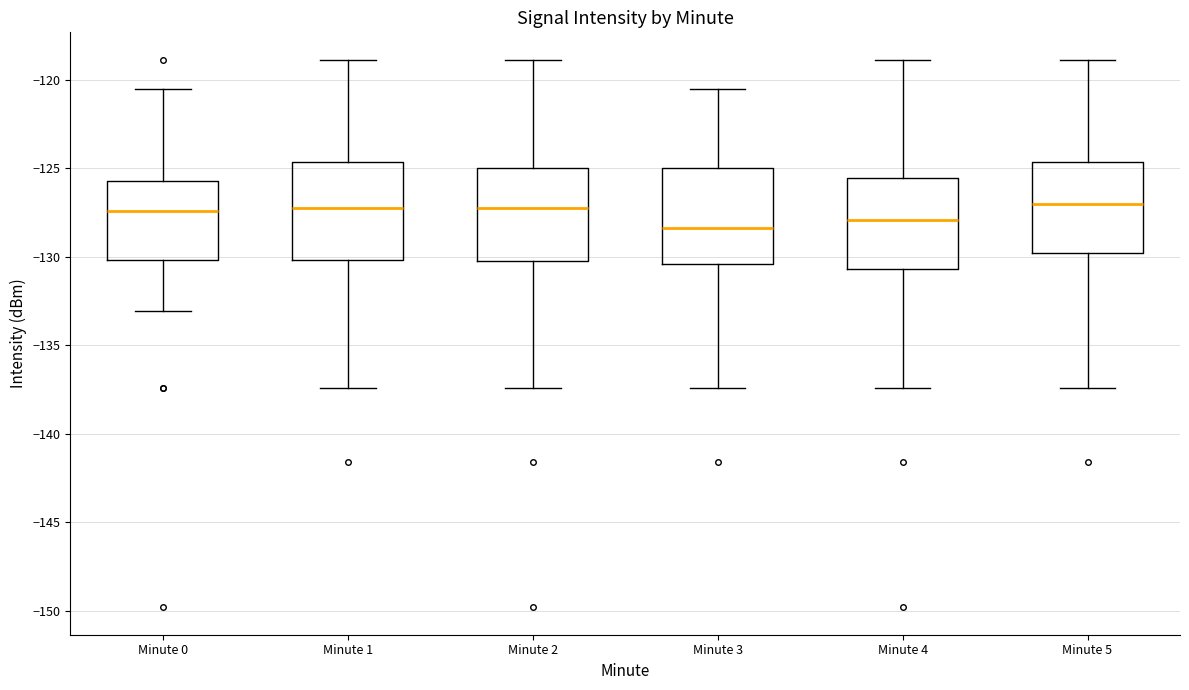

Reading left to right, transcribe this box plot: for each box, give where its median line is, the range the box spans, and where its two whiskers end, as read against the y-axis. The values are not printed on the chart, so give them approximately, as read against the axis.

Minute 0: median -127.5, box -130.0 to -125.5, whiskers -133.0 to -120.5
Minute 1: median -127.0, box -130.0 to -124.5, whiskers -137.5 to -119.0
Minute 2: median -127.0, box -130.0 to -125.0, whiskers -137.5 to -119.0
Minute 3: median -128.5, box -130.5 to -125.0, whiskers -137.5 to -120.5
Minute 4: median -128.0, box -130.5 to -125.5, whiskers -137.5 to -119.0
Minute 5: median -127.0, box -130.0 to -124.5, whiskers -137.5 to -119.0